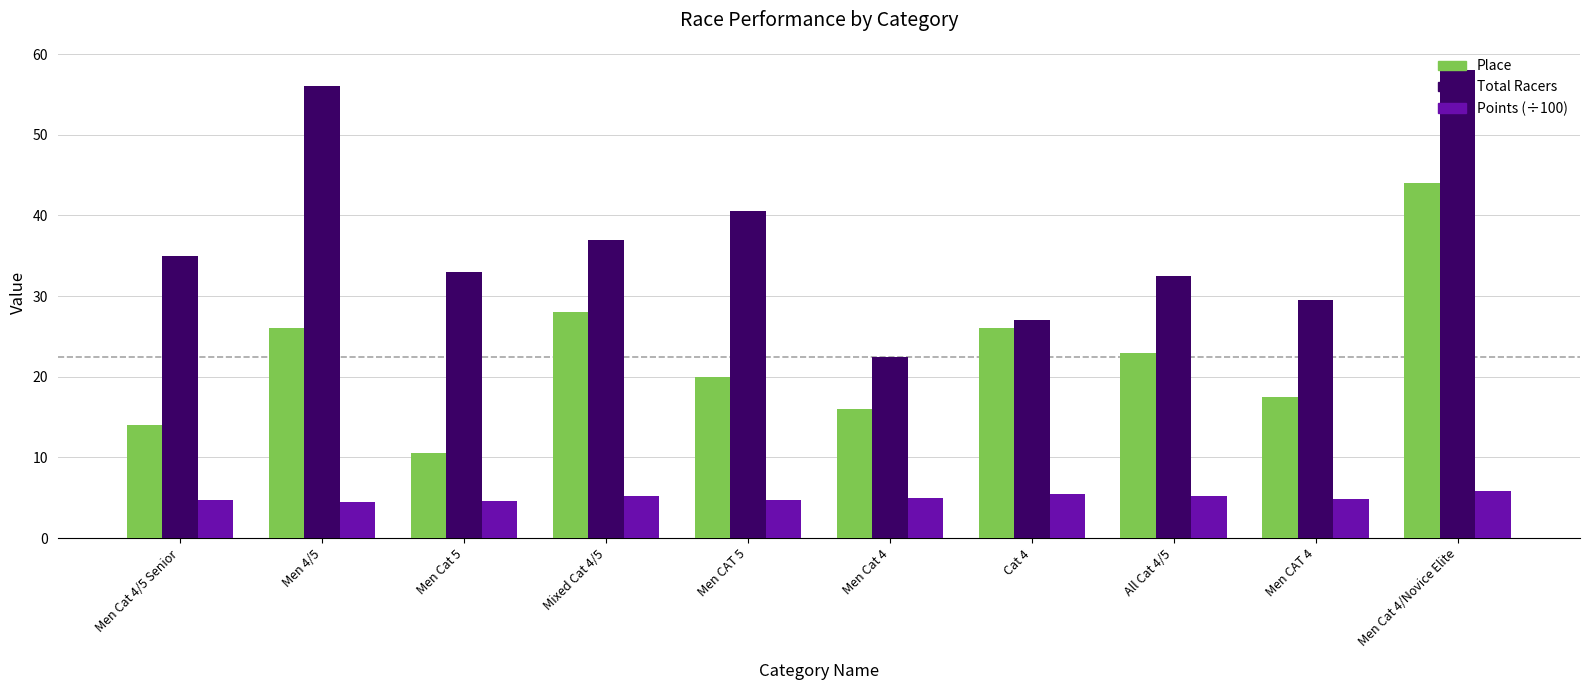

Which series has the largest total across all categories?

Total Racers